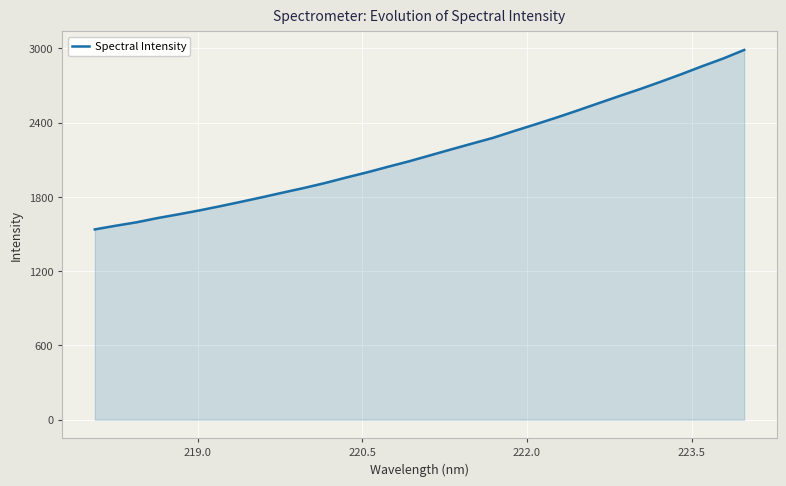

What is the minimum value shown in the chart?

1537.4